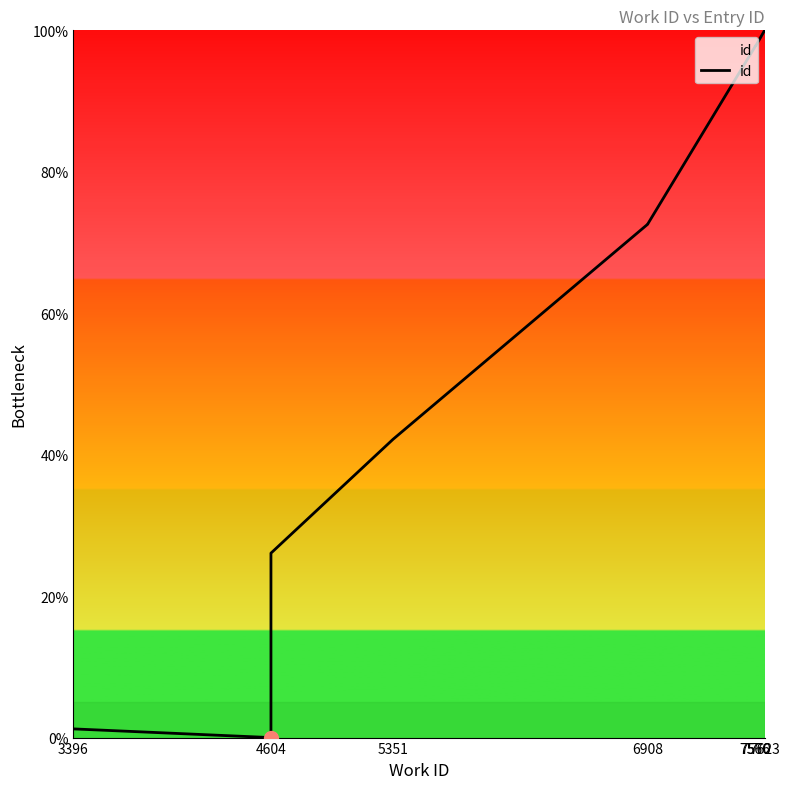

Does the chart have visible grid lines?

No